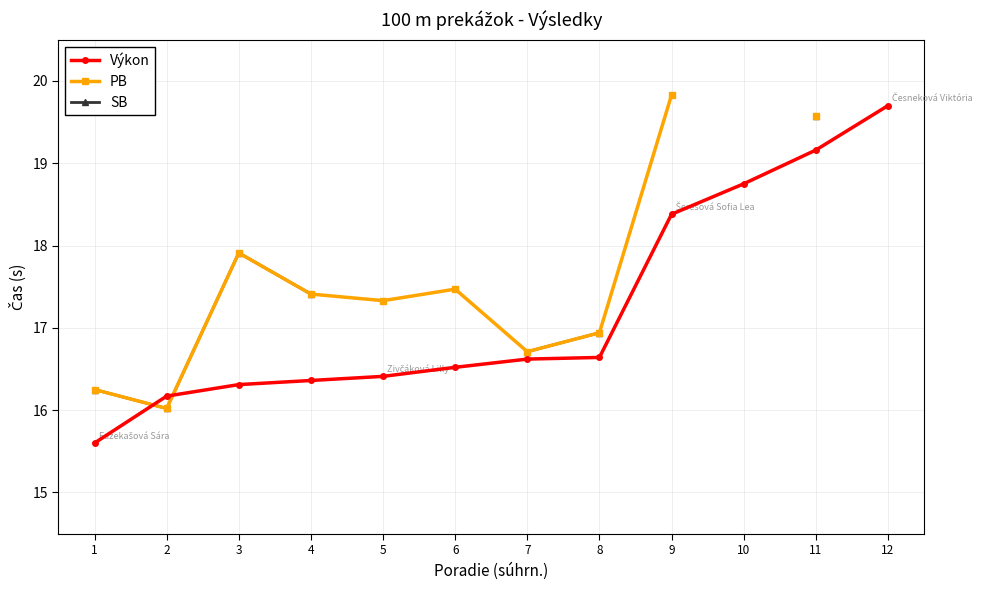

At which label does PB reach its minimum?

2